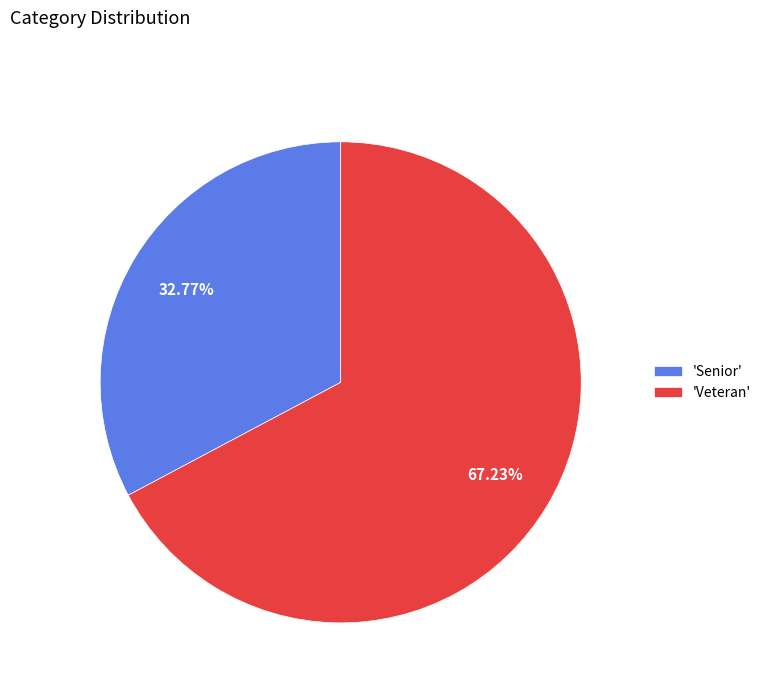

Which category has the smallest portion of the pie?

'Senior'